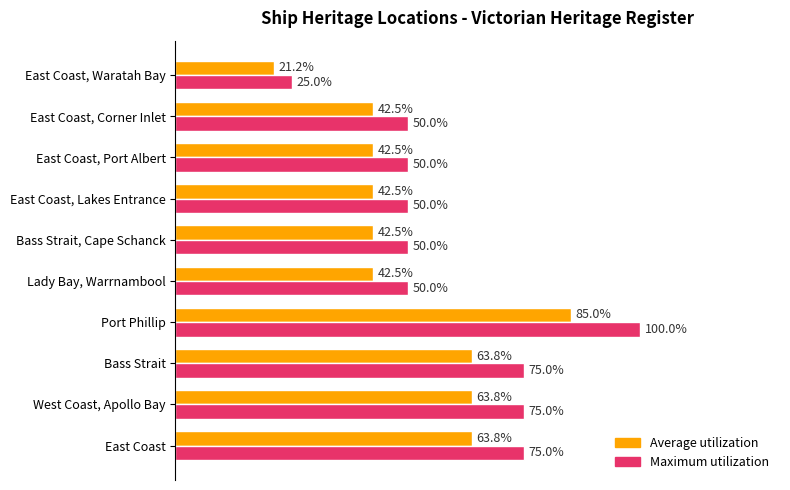

List the series in order of their overall mean, lowest first.

Average utilization, Maximum utilization